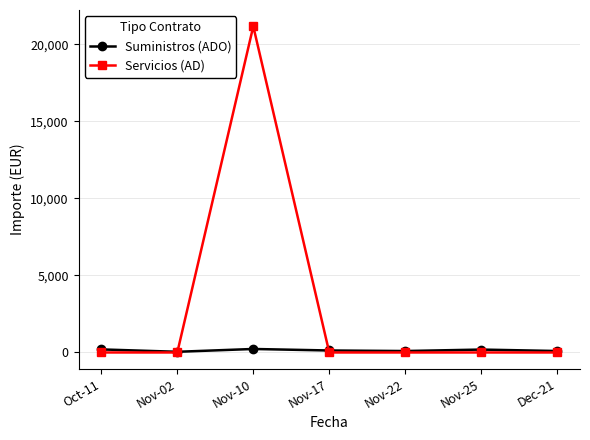

List the series in order of their peak value, lowest first.

Suministros (ADO), Servicios (AD)